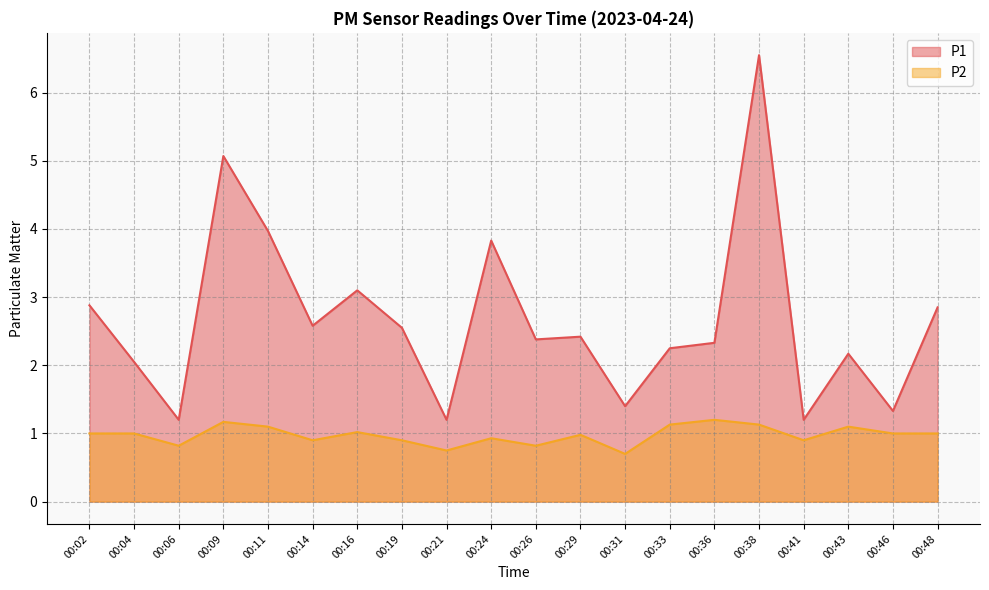

What is the maximum value for P2?

1.2